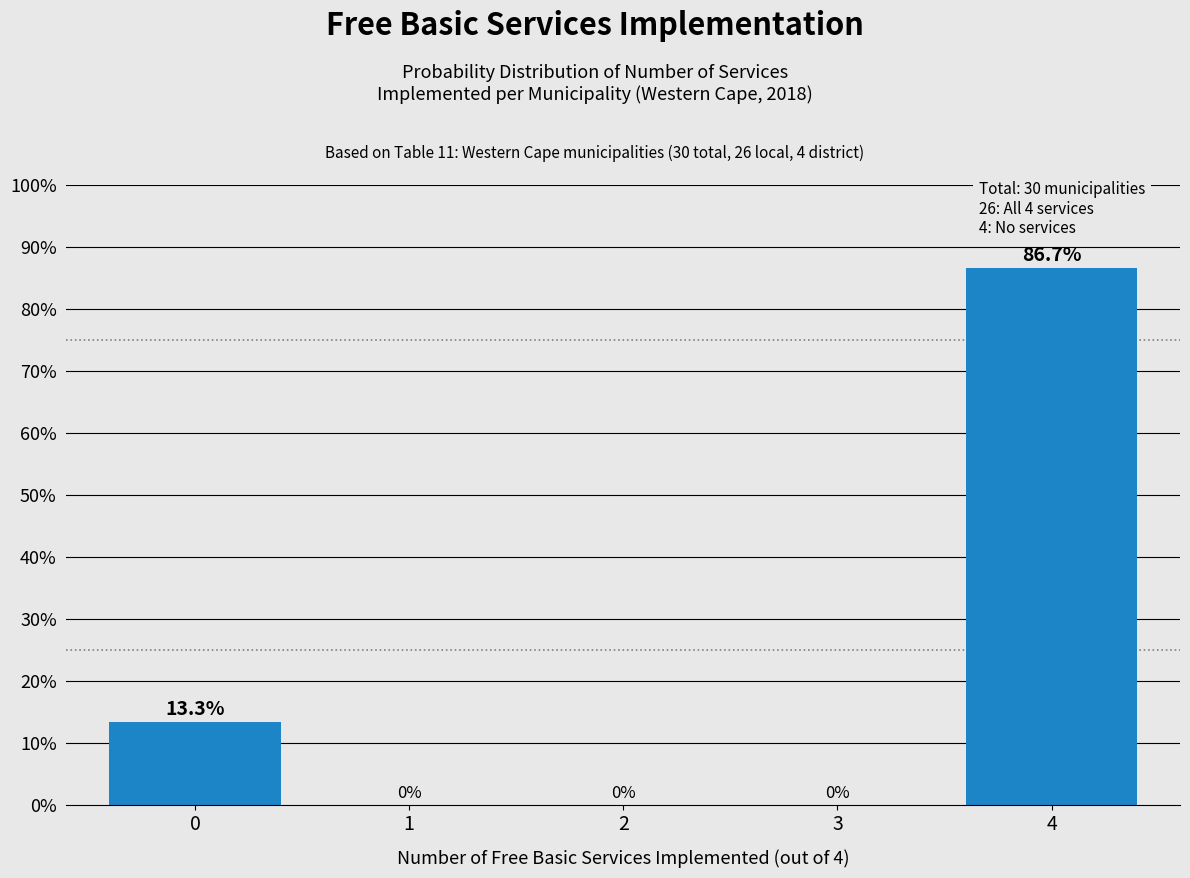

Reading left to right, what are all the values shown in this chart?

0=13.3	1=0.0	2=0.0	3=0.0	4=86.7